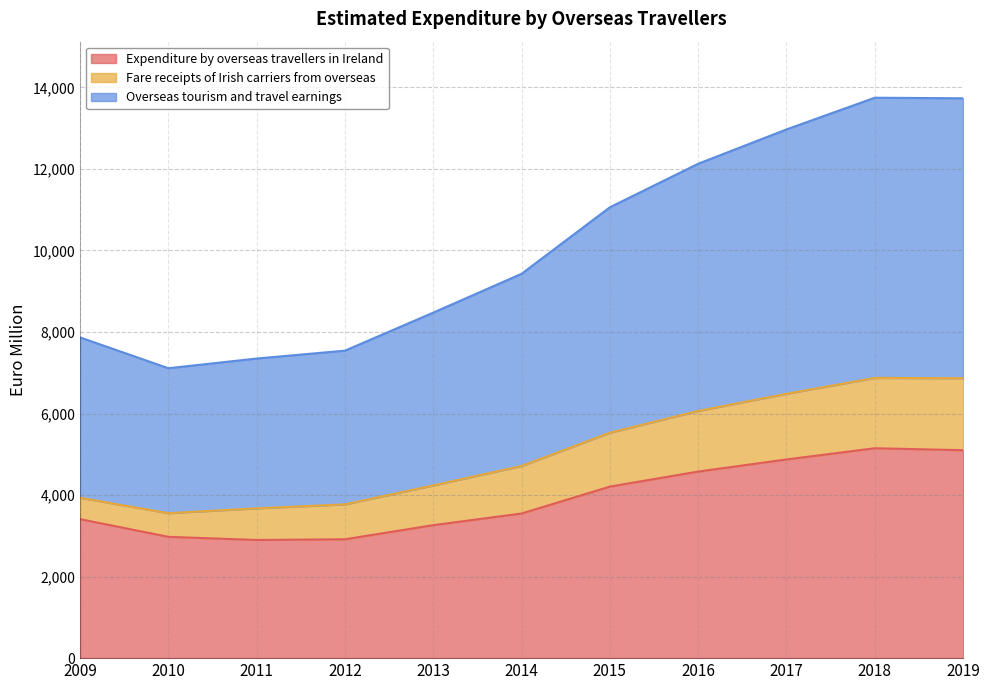

Which label corresponds to the smallest value in the chart?

2011